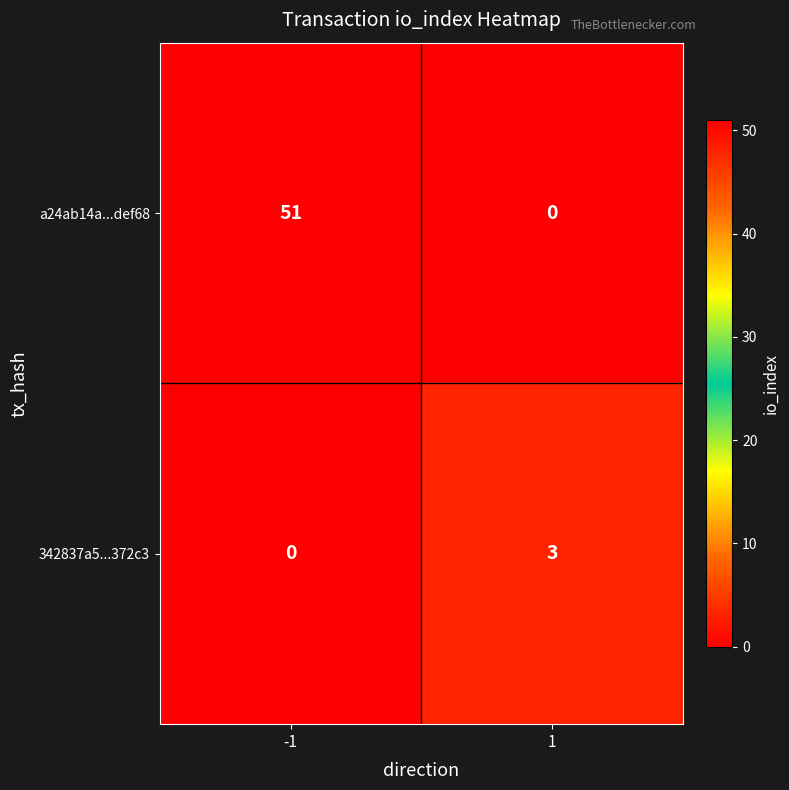

Which series has the largest range (max minus min)?

a24ab14a...def68